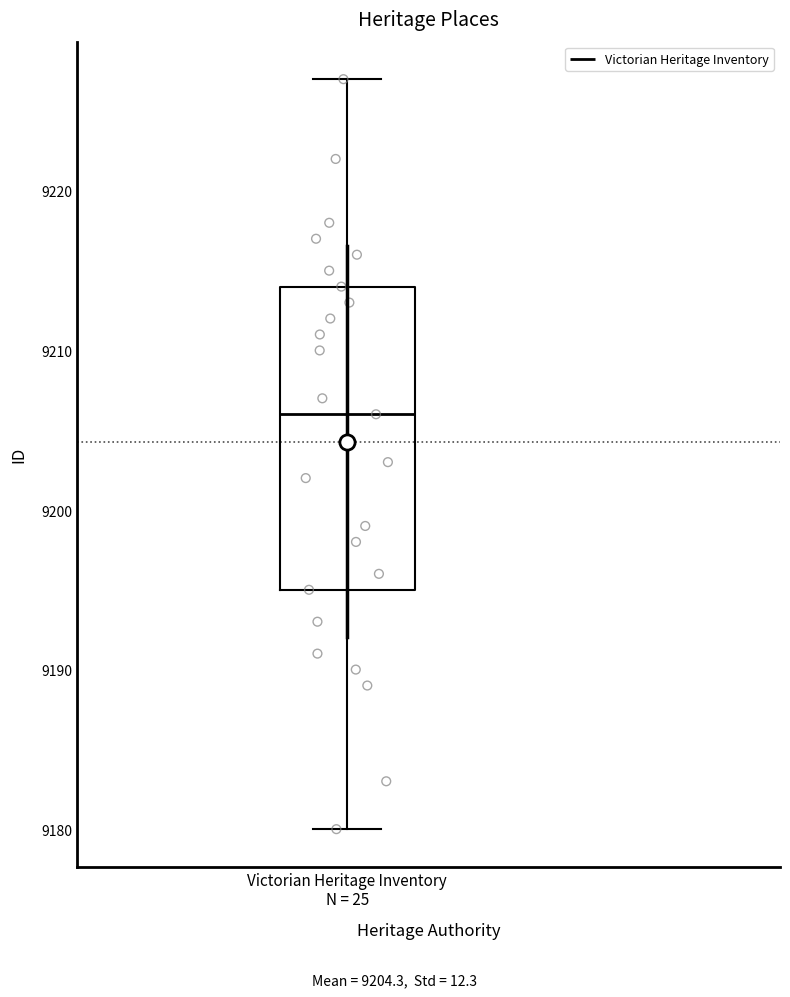

Read this box plot against the y-axis: the position of the median line, the range covered by the box, and the ends of both whiskers. The values are not printed on the chart, so give them approximately, as read against the axis.

median 9206, box 9195 to 9214, whiskers 9180 to 9227